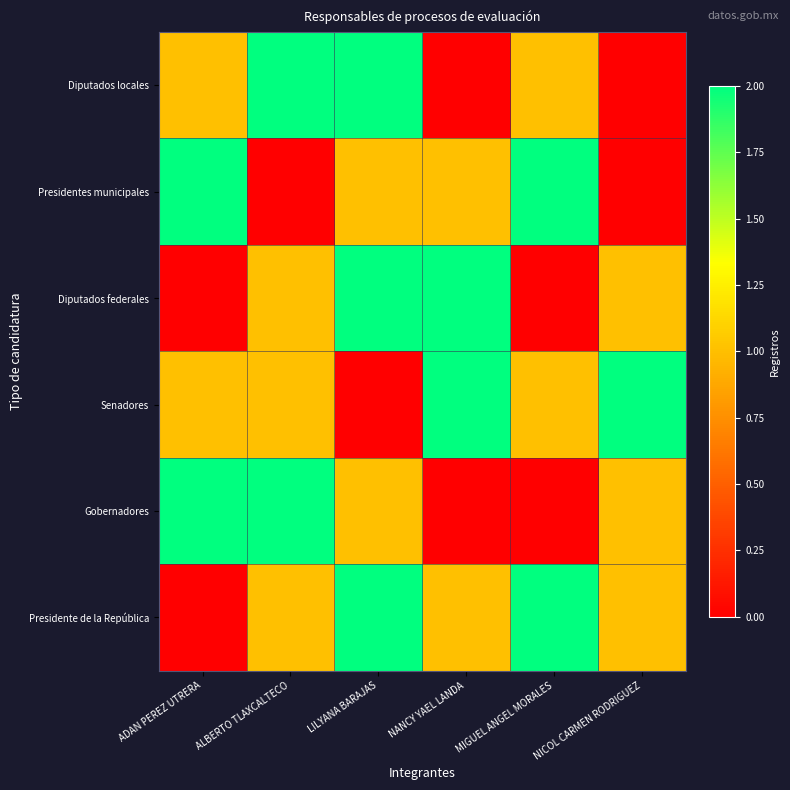

Rank the series at NANCY YAEL LANDA from highest to lowest value.

Diputados federales, Senadores, Presidentes municipales, Presidente de la República, Diputados locales, Gobernadores